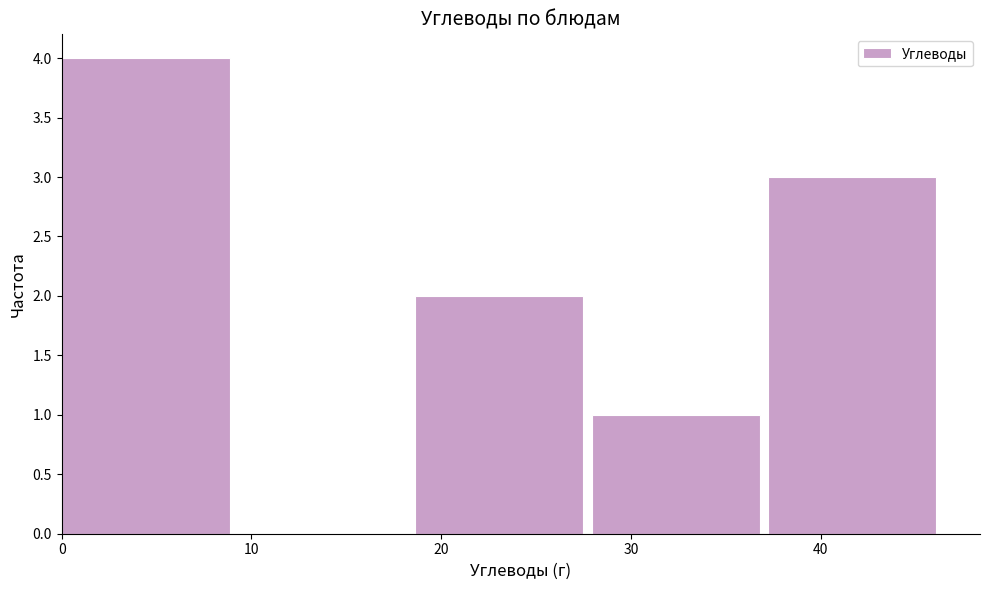

Over which range of the x-axis is the bar tallest?

0 to 9